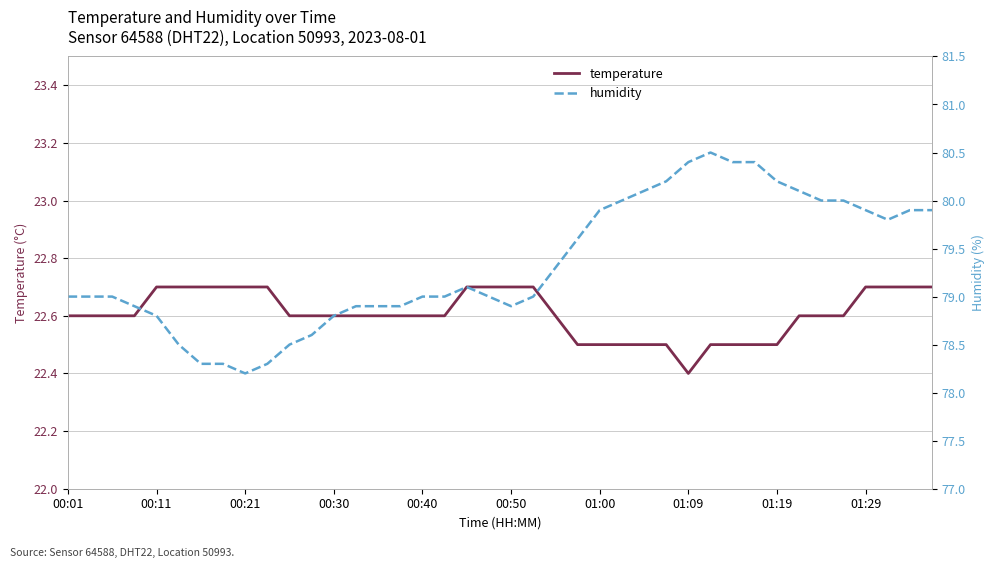

What is the average value of the temperature series?

22.6